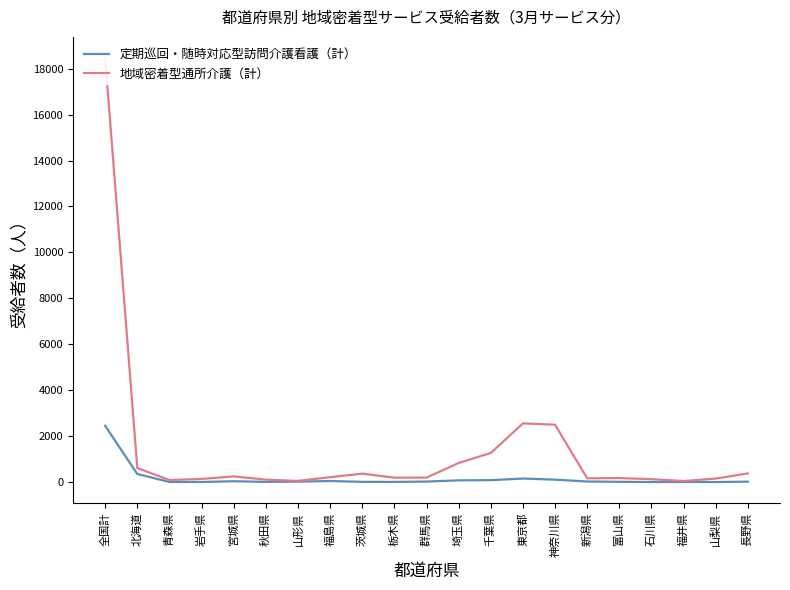

What is the sum of all 地域密着型通所介護（計） values?

28949